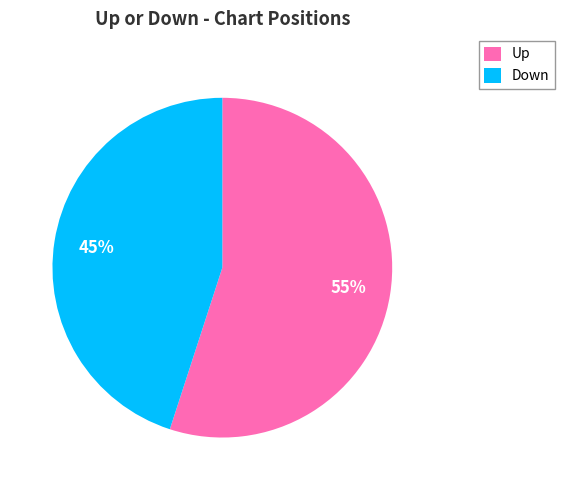

True or false: Down accounts for 45% of the total.

True